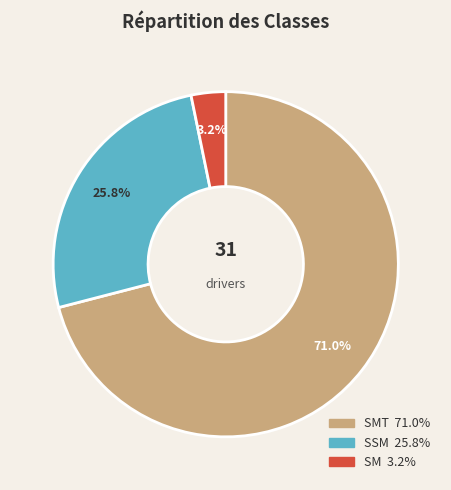

Is there any slice that represents more than half of the pie?

Yes